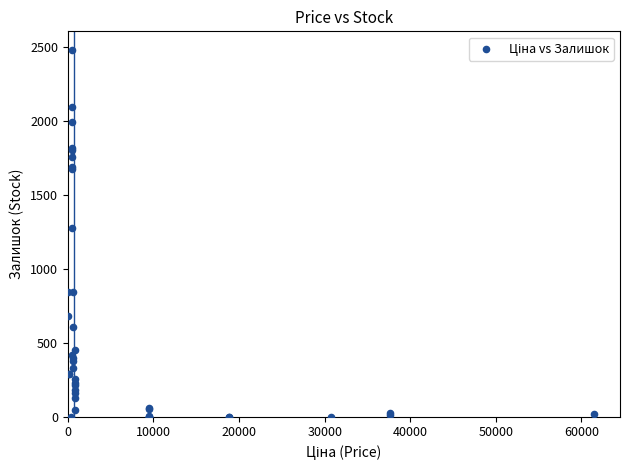

What Y value in the scatter plot is closest to 1241?

1276